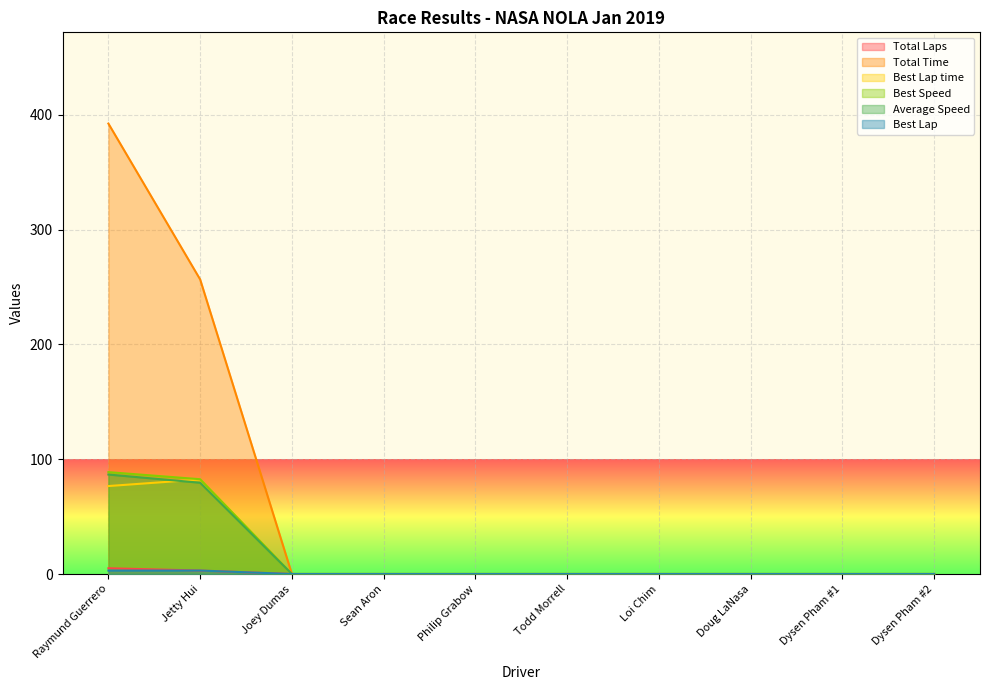

Which category has the highest value in the Total Time series?

Raymund Guerrero